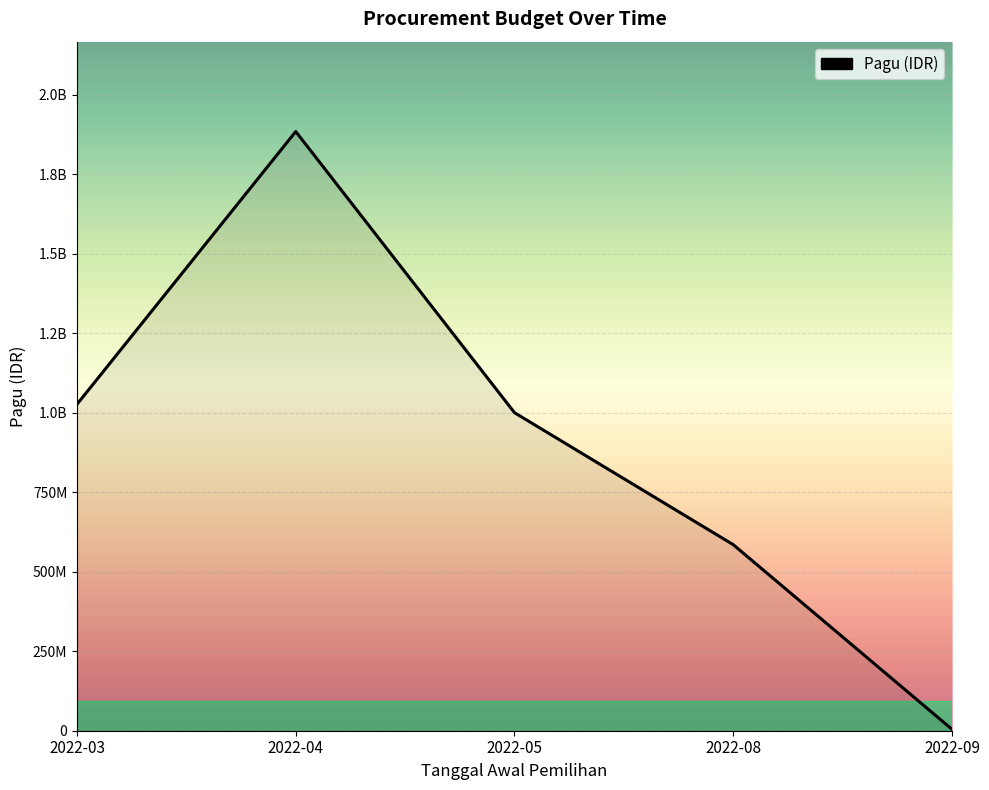

Reading right to left, extract all data points from this chart.

2022-09=4500000	2022-08=585000000	2022-05=1000000000	2022-04=1884000000	2022-03=1026407700